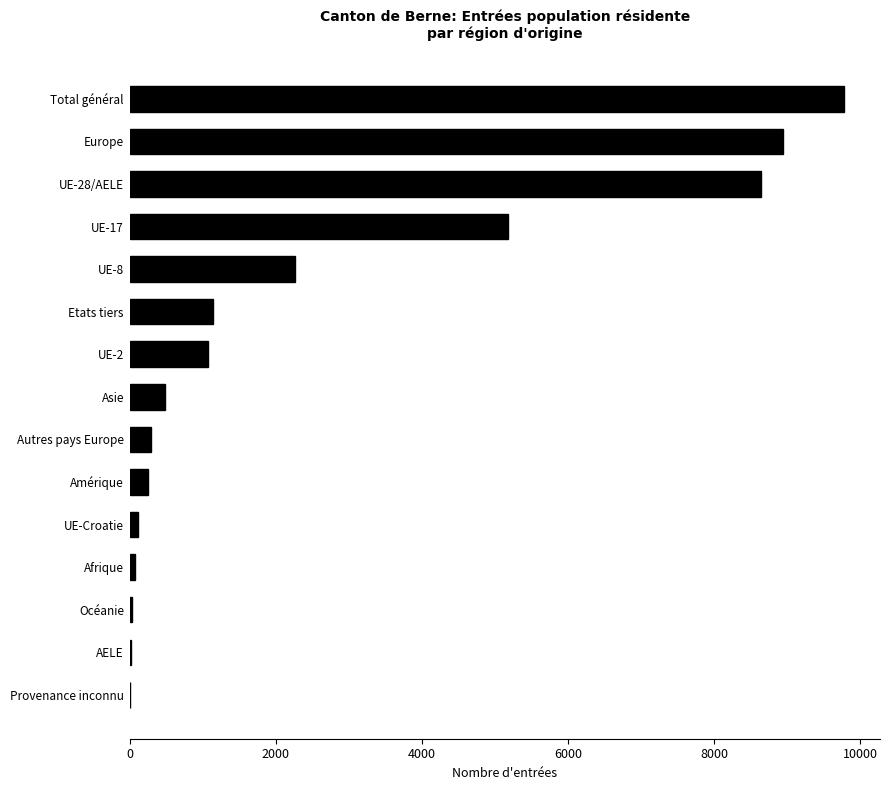

How many data points does each series have?

15